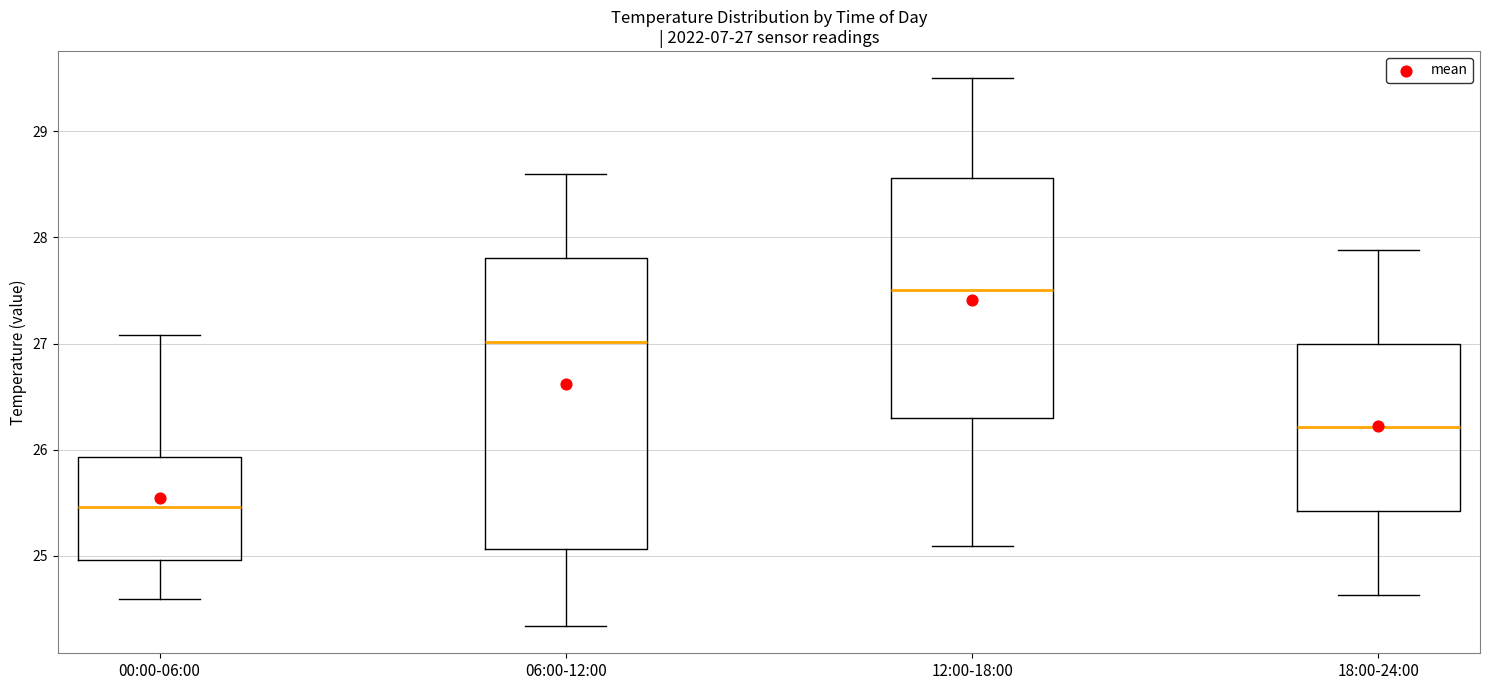

Which box's median line is the lowest?

00:00-06:00